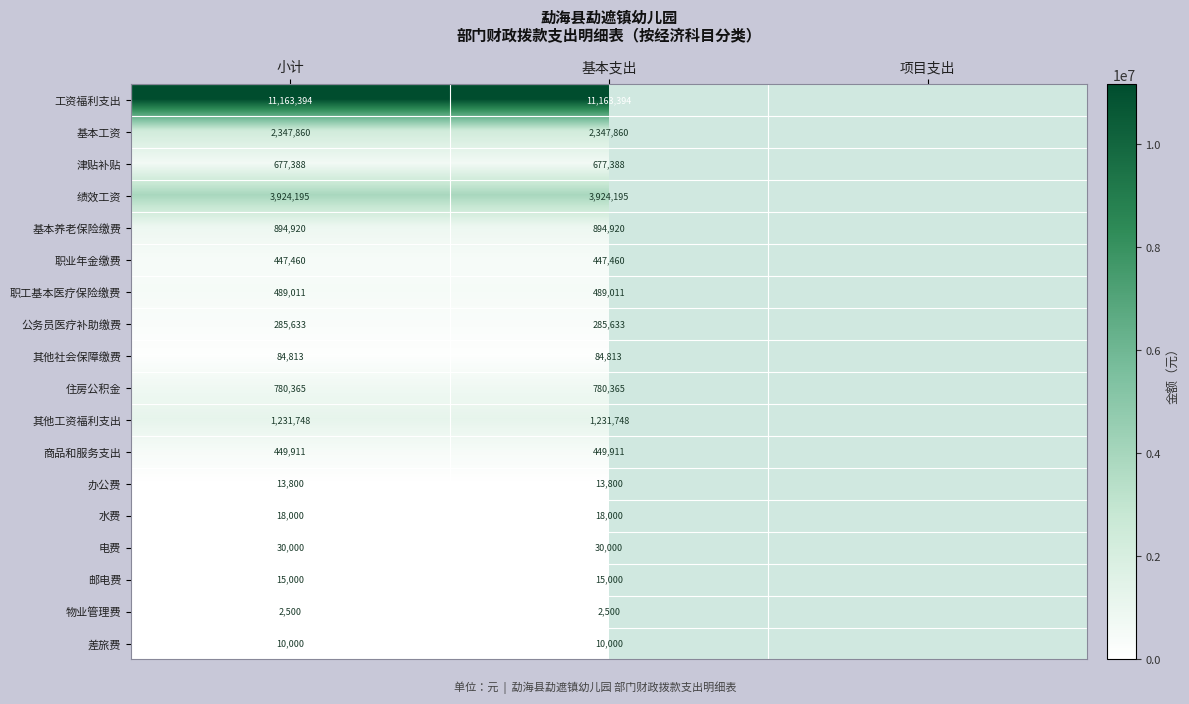

At which category is the sum across all series the highest?

小计